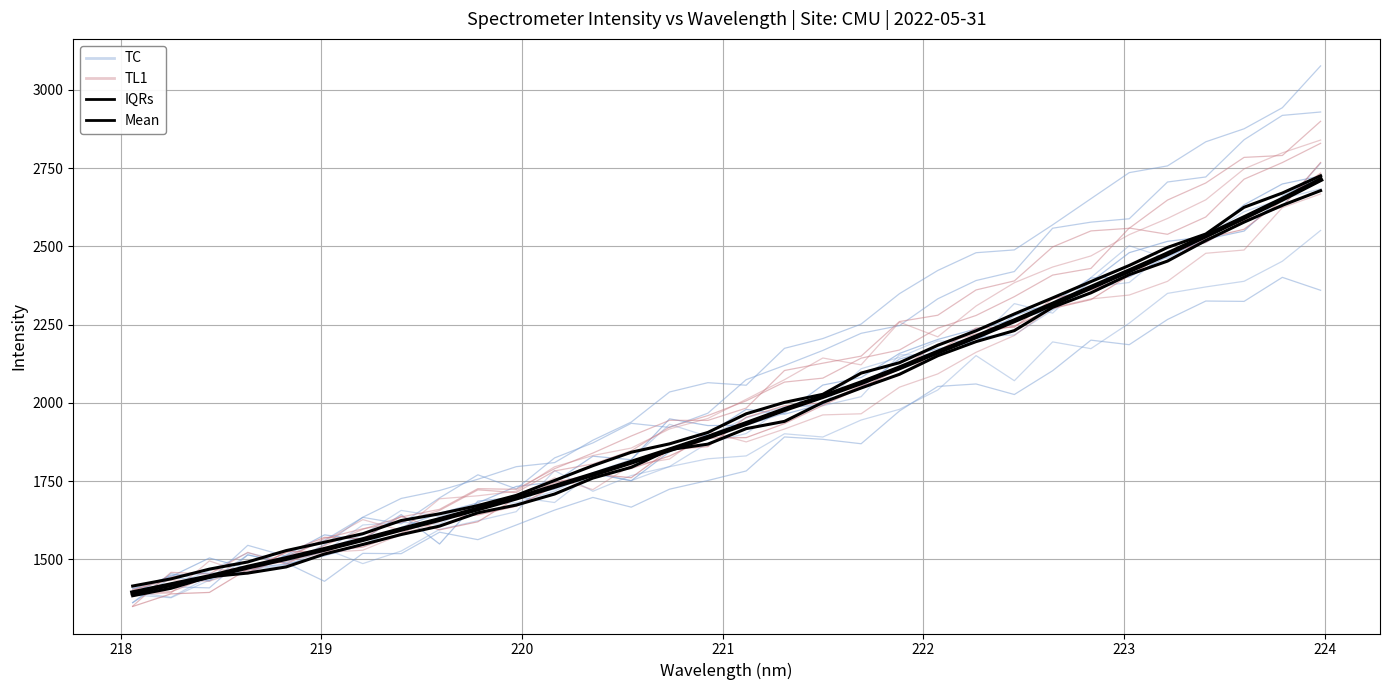

Reading left to right, transcribe all the data shown in this chart.

TC: 1408.2	1414.7	1464.0	1520.2	1495.0	1524.2	1609.6	1618.0	1612.2	1676.1	1680.6	1717.7	1776.8	1751.2	1796.4	1871.4	1901.9	1985.9	1990.7	2019.5	2153.3	2153.0	2210.5	2216.8	2296.3	2369.3	2384.3	2484.2	2512.1	2579.4	2629.0	2765.0
TL1: 1386.9	1392.4	1494.9	1453.0	1510.0	1558.2	1626.8	1592.3	1693.4	1702.9	1717.4	1795.5	1831.6	1855.3	1916.5	1949.9	2011.1	2073.9	2143.1	2121.2	2257.7	2210.8	2309.2	2383.5	2433.7	2469.2	2537.2	2588.9	2648.4	2747.2	2798.6	2839.4
IQRs: 1383.6	1407.4	1444.2	1456.0	1475.6	1516.8	1547.3	1579.1	1606.0	1648.6	1673.3	1708.5	1759.5	1793.9	1850.5	1867.9	1917.4	1940.6	2001.4	2047.2	2091.0	2150.3	2195.4	2230.6	2305.2	2351.4	2409.4	2452.7	2518.4	2577.2	2630.9	2677.9
Mean: 1393.3	1419.0	1444.8	1474.9	1502.4	1531.7	1562.9	1595.7	1627.1	1660.8	1695.6	1732.9	1770.9	1810.0	1849.7	1889.9	1934.0	1978.4	2019.9	2064.0	2111.5	2162.1	2210.9	2262.0	2315.3	2368.6	2421.6	2475.9	2533.2	2591.3	2650.3	2712.8